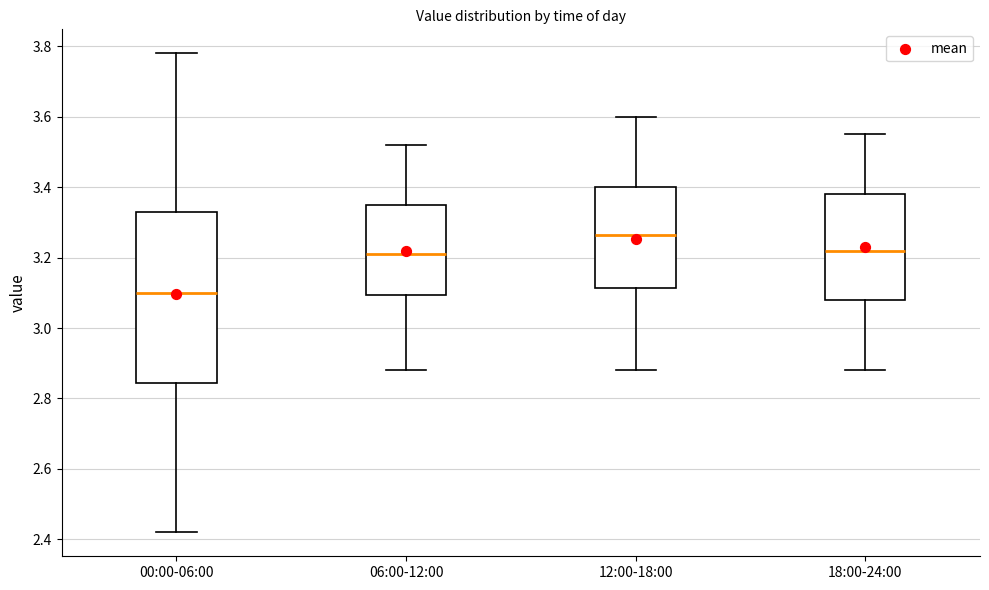

Which box is the tallest, from its lower edge to its upper edge?

00:00-06:00